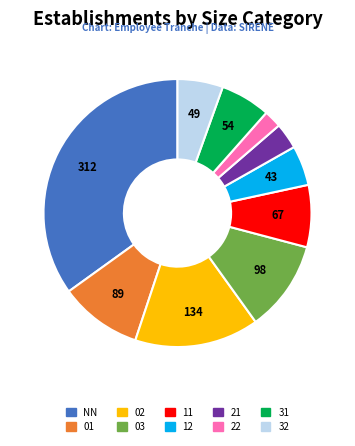

Which slice is the largest?

NN